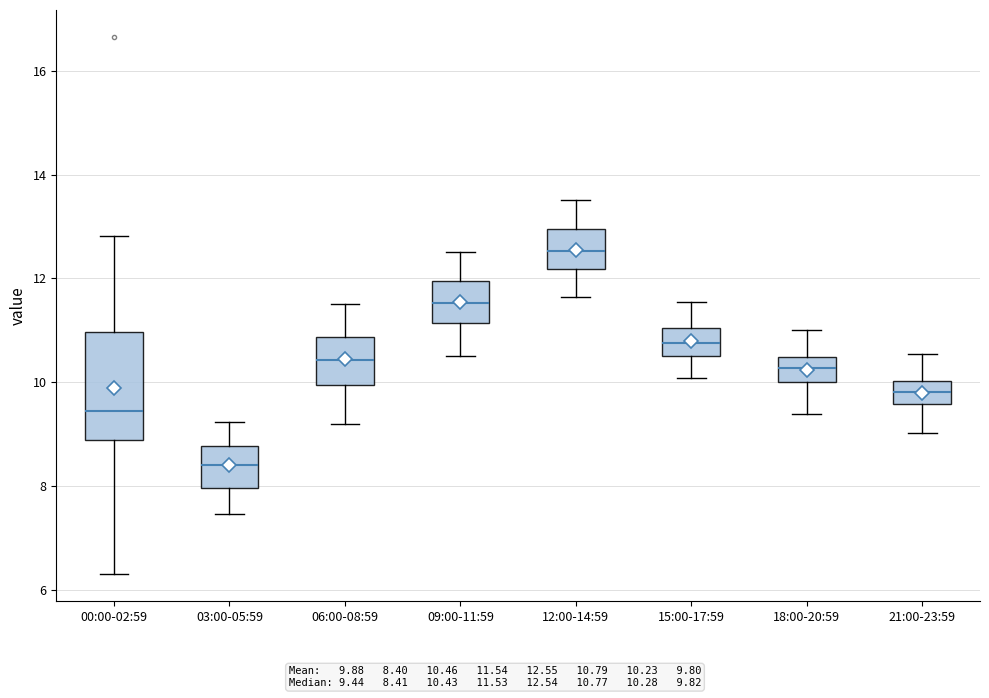

Which box has the lowest median line?

03:00-05:59